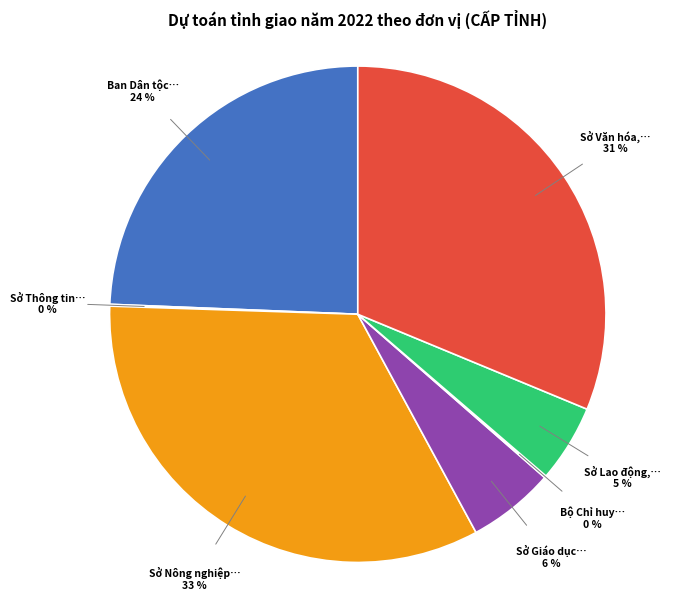

Is there any slice that represents more than half of the pie?

No